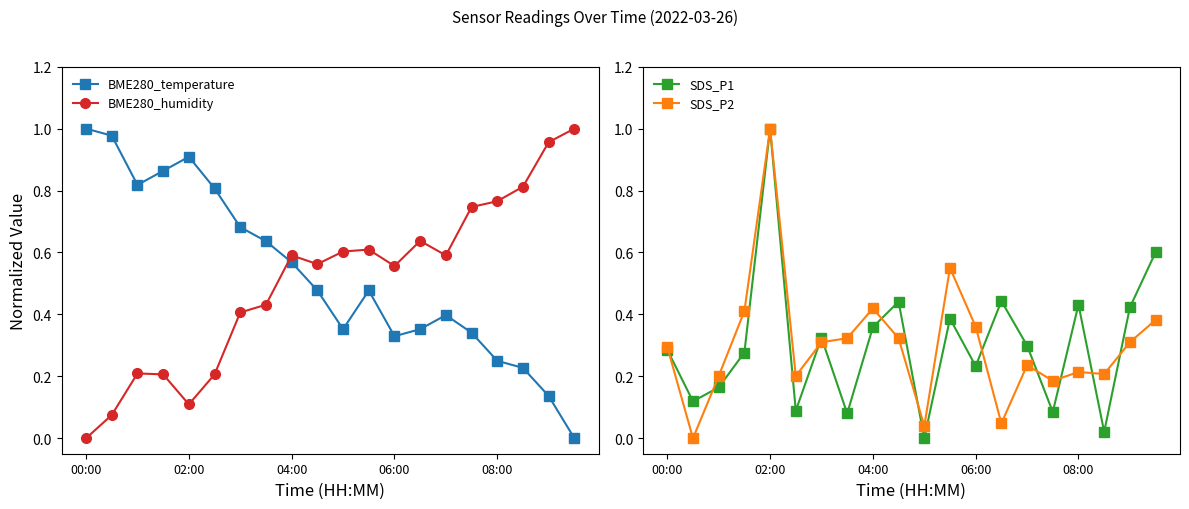

At which label does BME280_humidity reach its minimum?

00:00